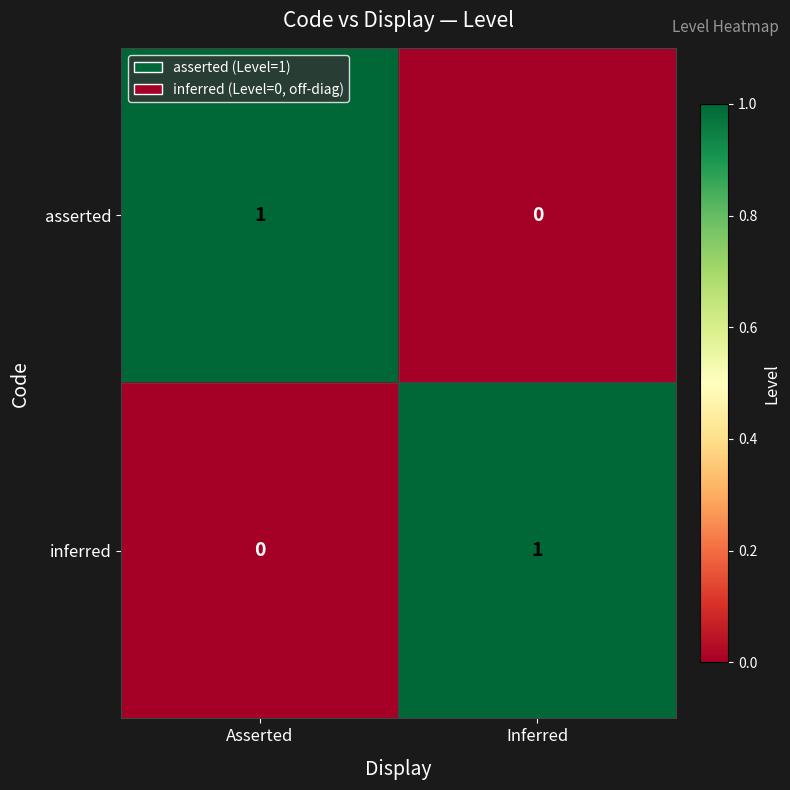

What is the total value across all series at Inferred?

1